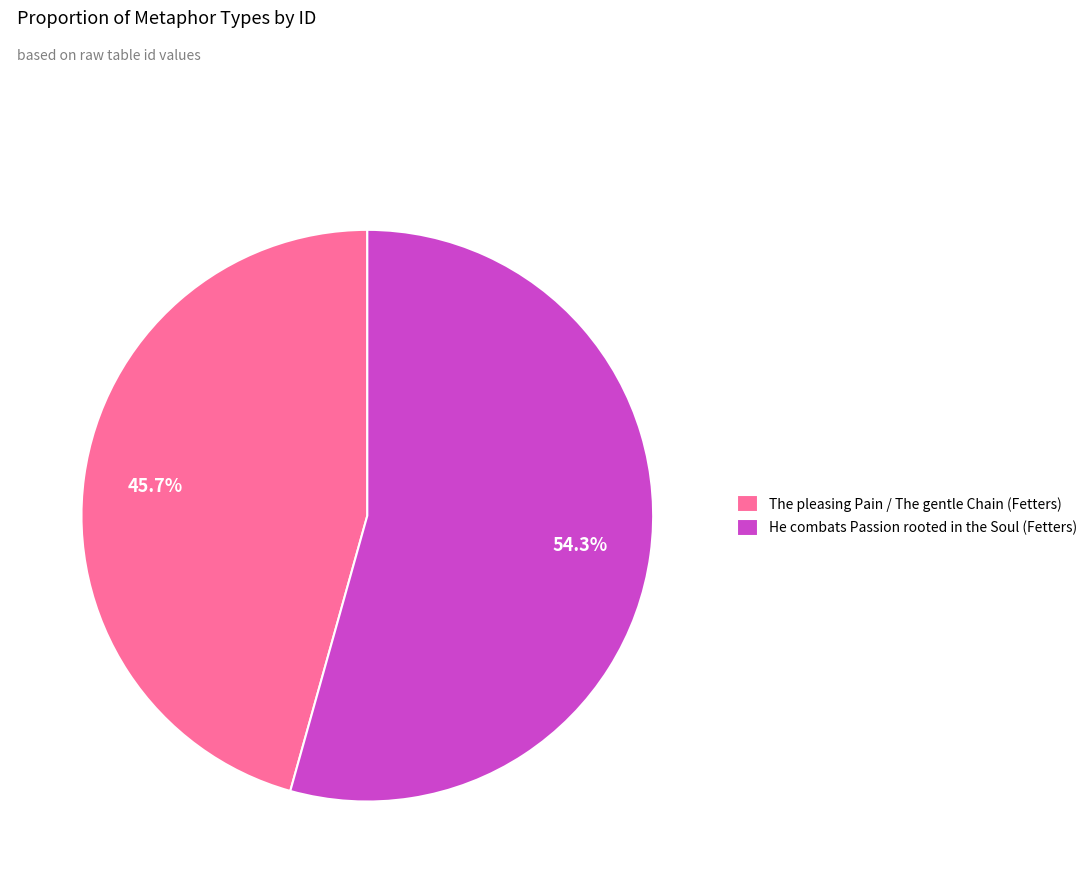

Is it true that The pleasing Pain / The gentle Chain (Fetters) is 46% of the pie?

True